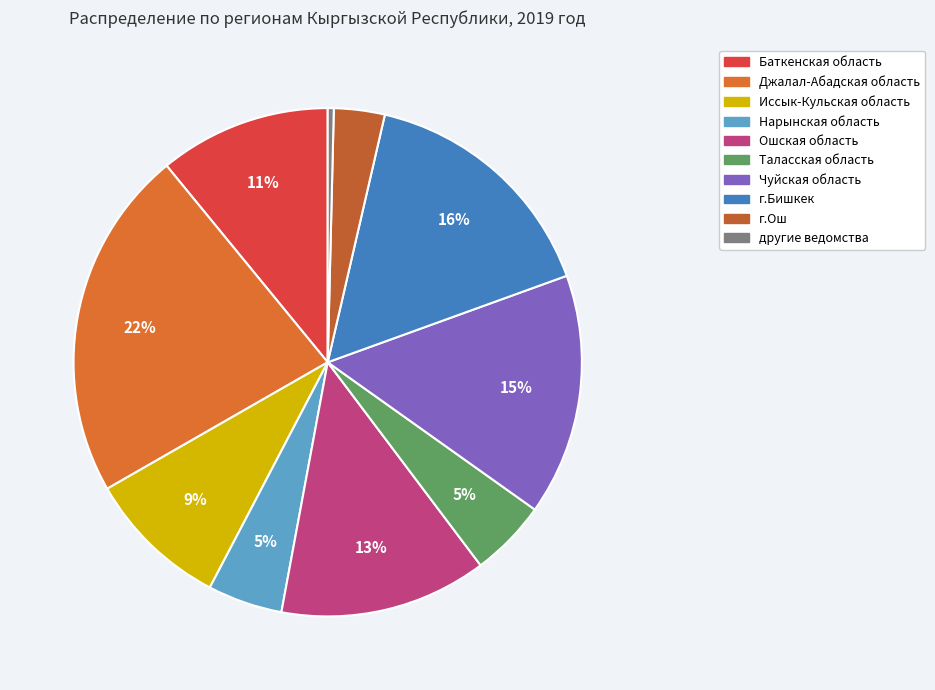

Combined, do Иссык-Кульская область and Баткенская область account for over 50%?

No